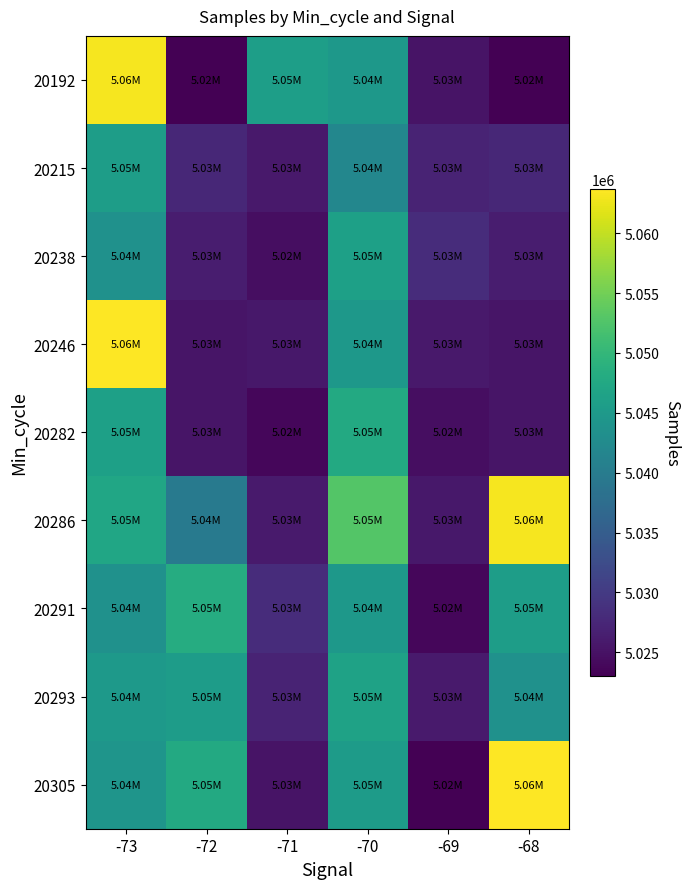

What is the greatest value displayed?

5063692